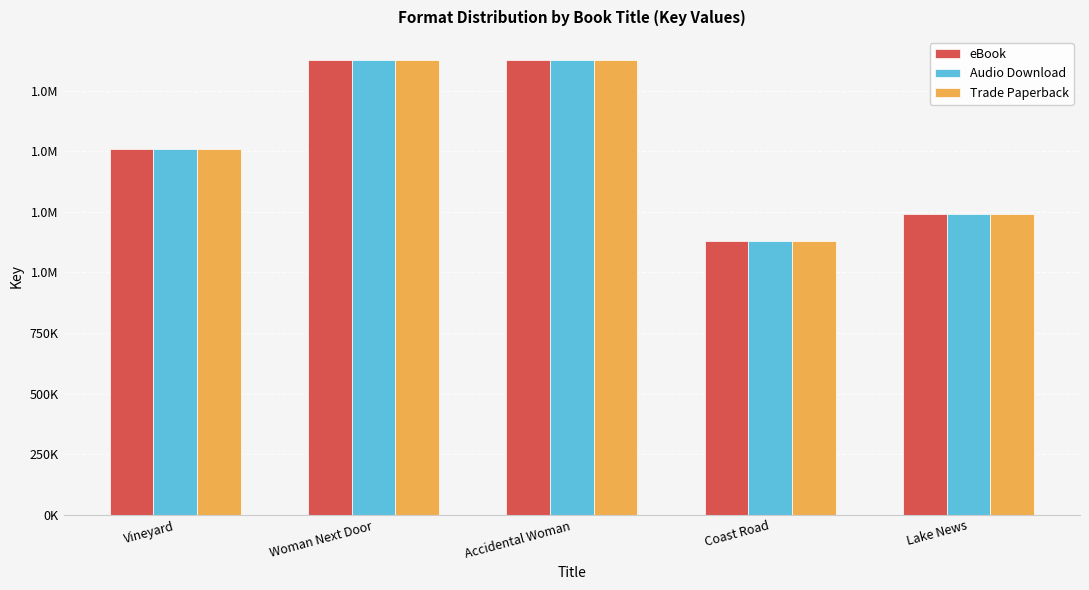

What are all the series names shown in the legend?

eBook, Audio Download, Trade Paperback